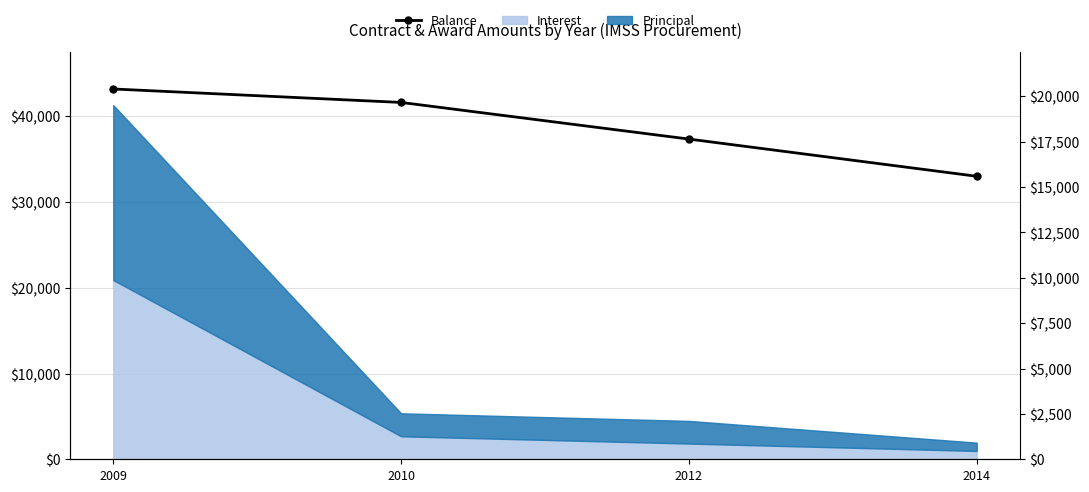

Read the value at 2010.

19659.4